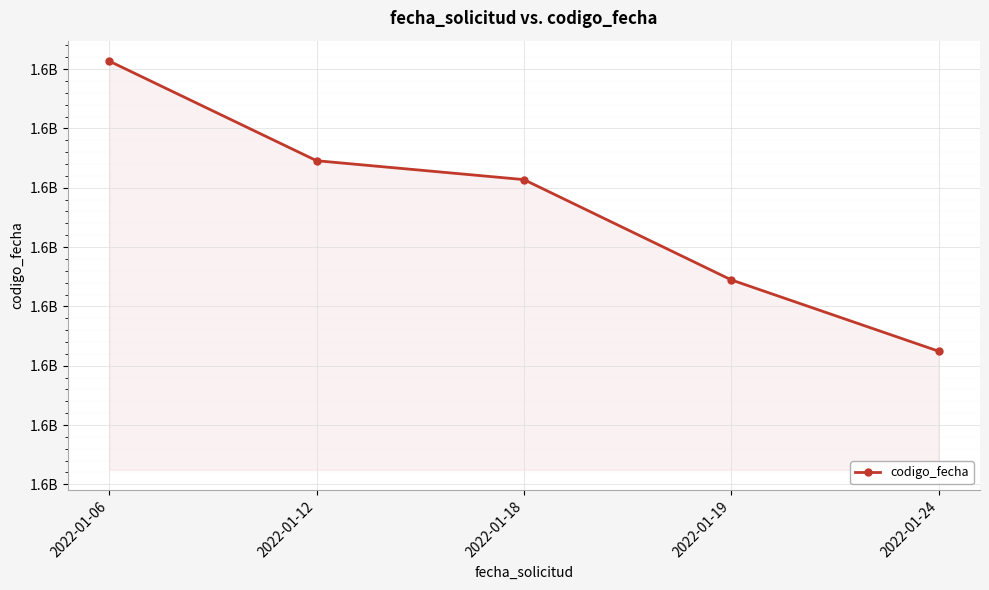

Reading right to left, extract all data points from this chart.

1641811241	1642111661	1642534152	1642613748	1643033475